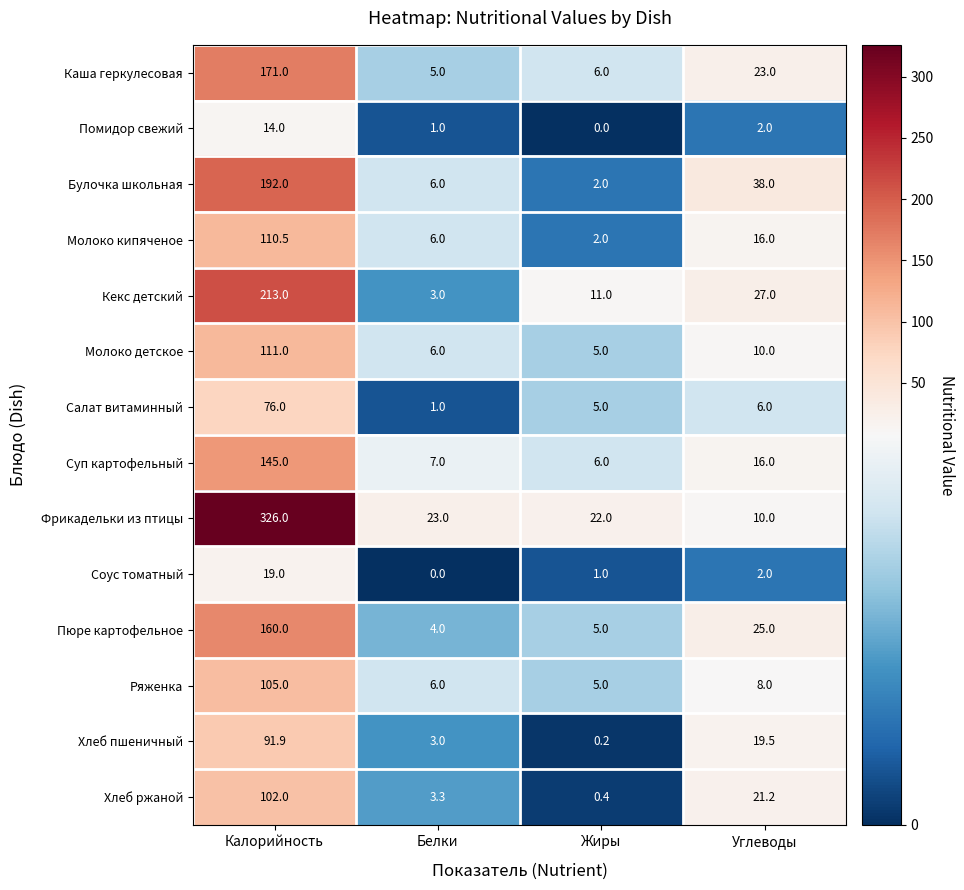

At which category is the sum across all series the highest?

Калорийность